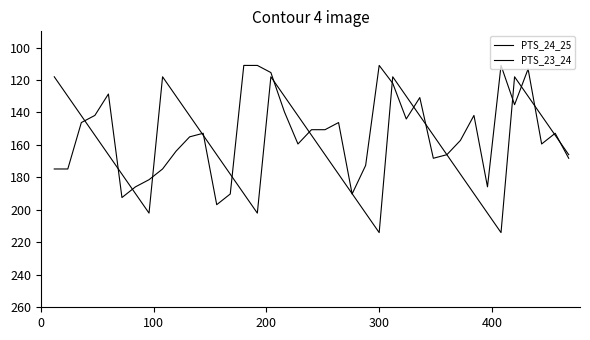

Is this an area chart (filled region under the line)?

No